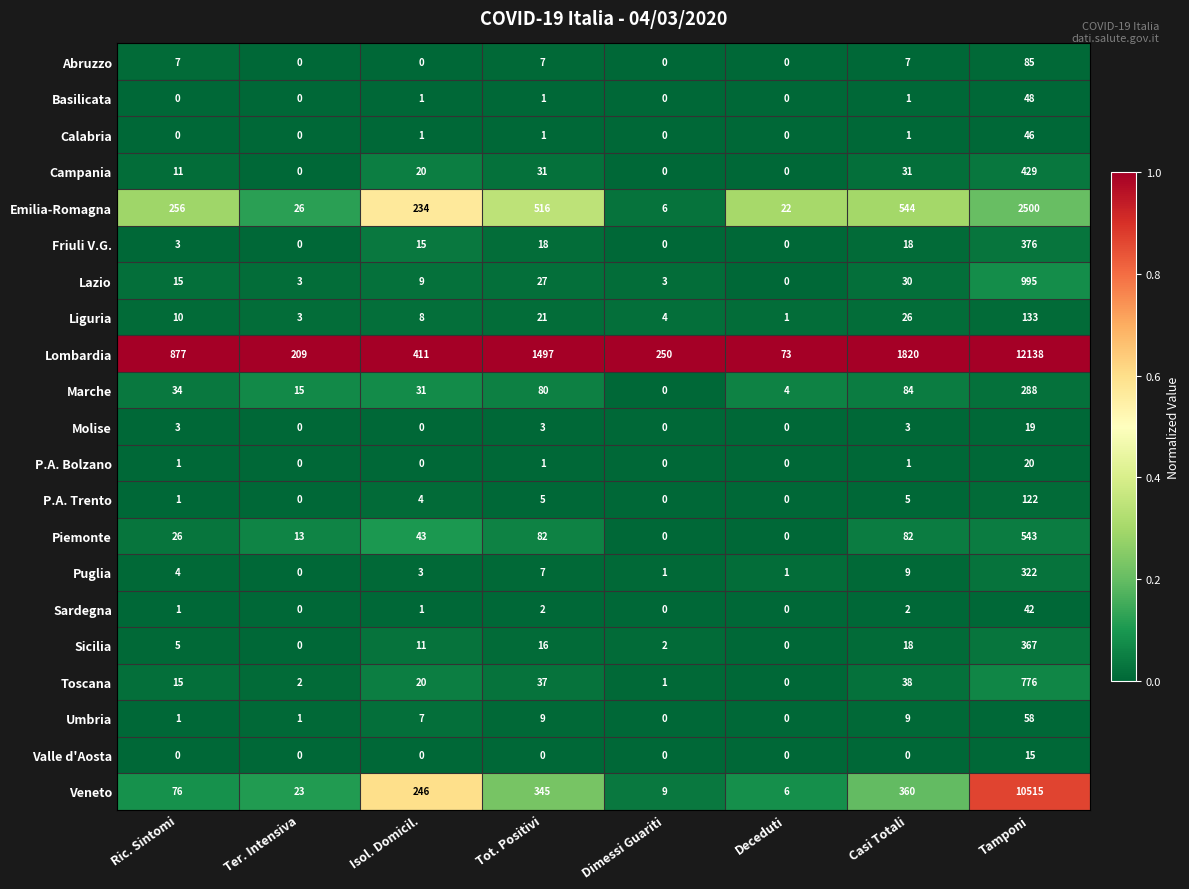

At which label does Friuli V.G. reach its peak?

Tamponi